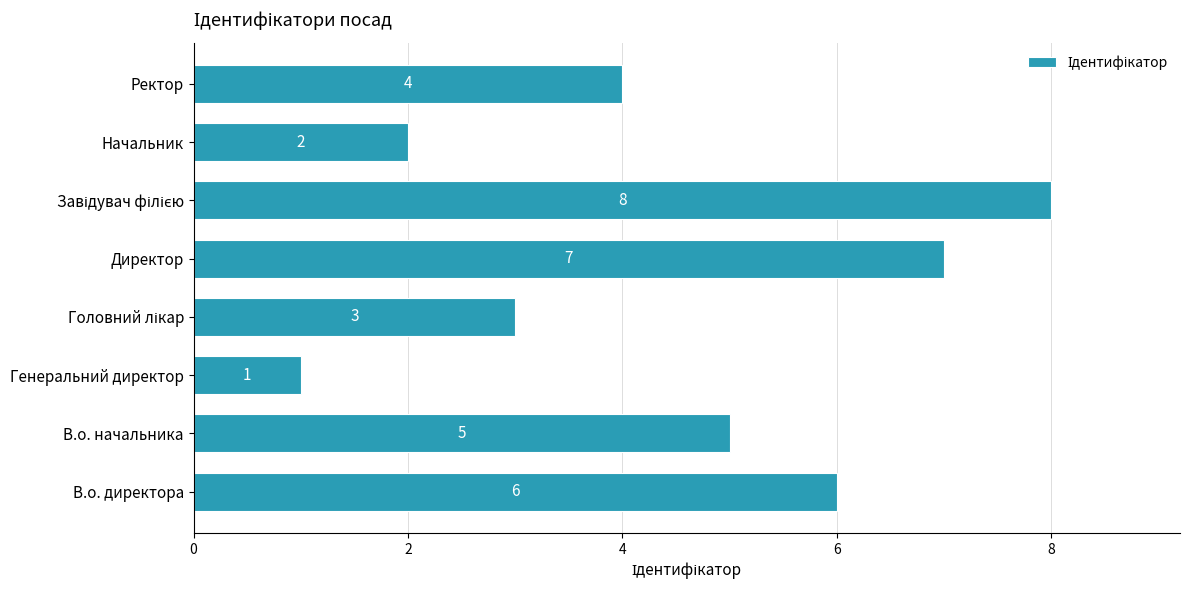

What is the difference between the maximum and minimum values?

7